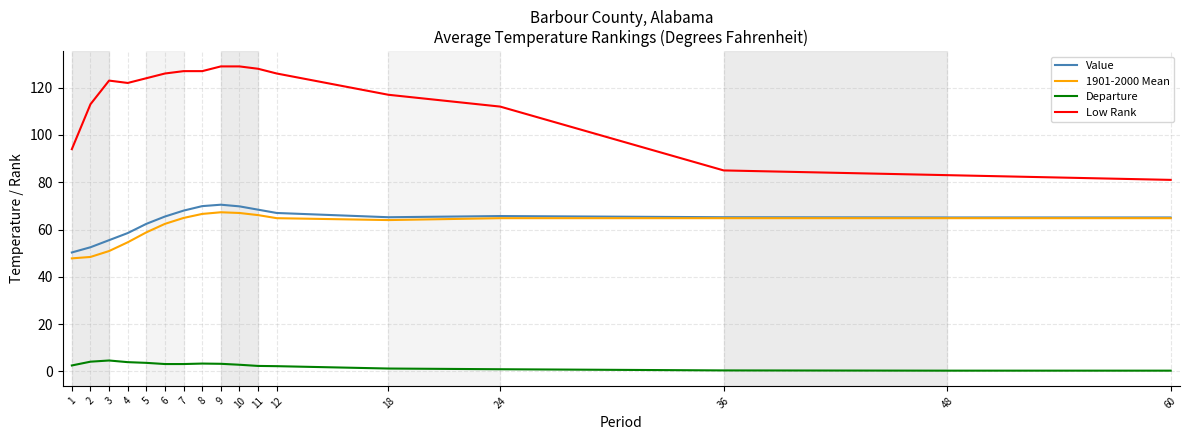

True or false: 1901-2000 Mean has a value of 104.0 at 36.

False